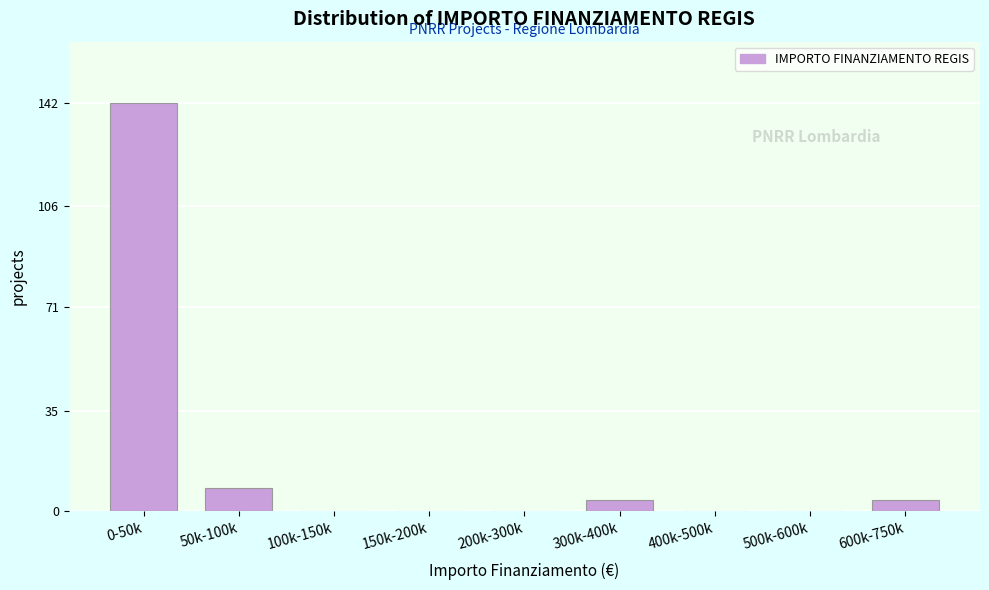

Reading left to right, extract all data points from this chart.

0-50k=142	50k-100k=8	100k-150k=0	150k-200k=0	200k-300k=0	300k-400k=4	400k-500k=0	500k-600k=0	600k-750k=4